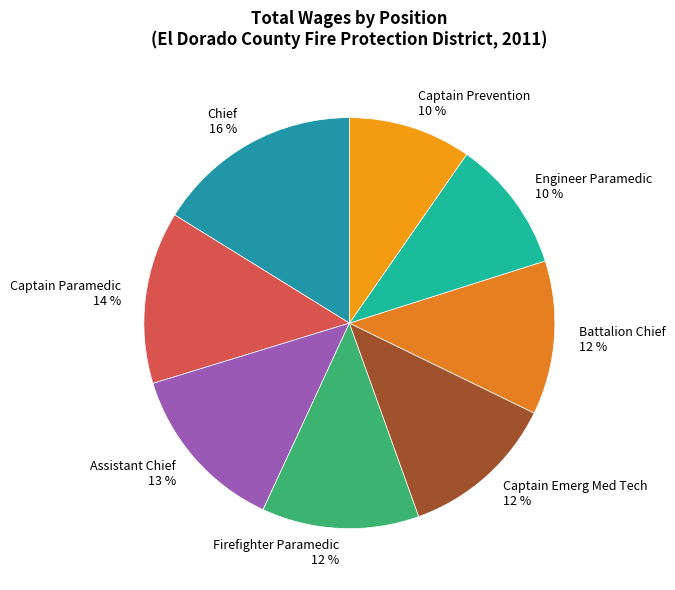

To the nearest percent, what is the difference between the Chief and Battalion Chief slice percentages?

4%